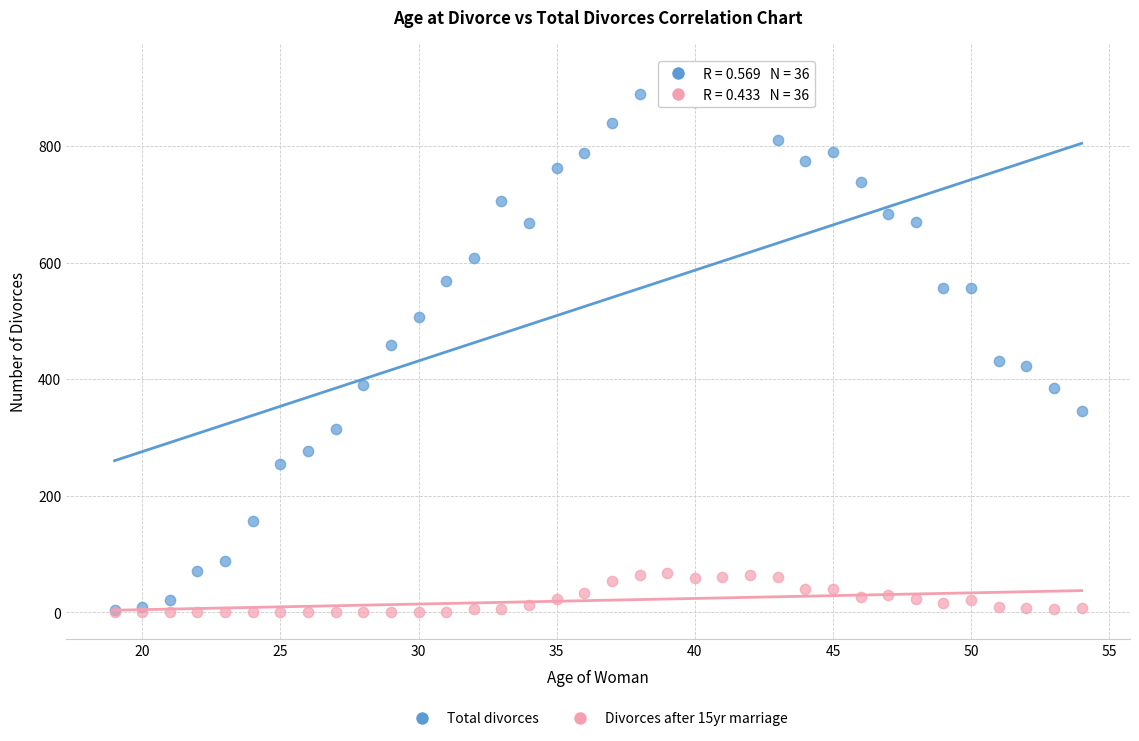

What are all the series names shown in the legend?

Total divorces, Divorces after 15yr marriage